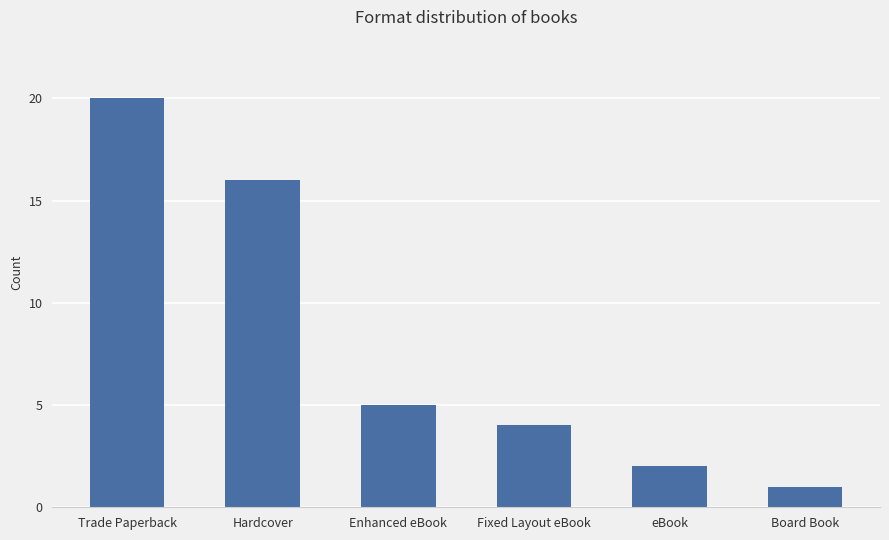

Reading left to right, extract all data points from this chart.

20	16	5	4	2	1